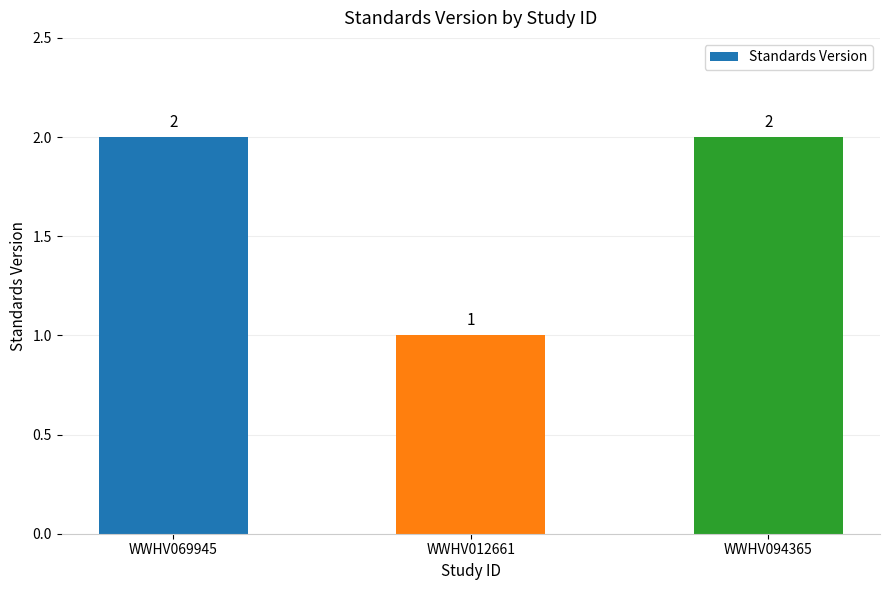

What is the value of the 1st bar from the left?

2